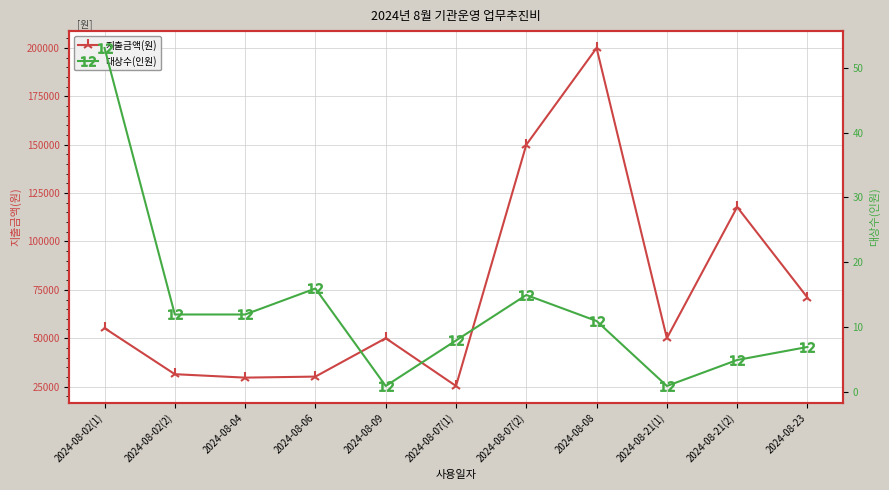

Which series has the largest range (max minus min)?

지출금액(원)